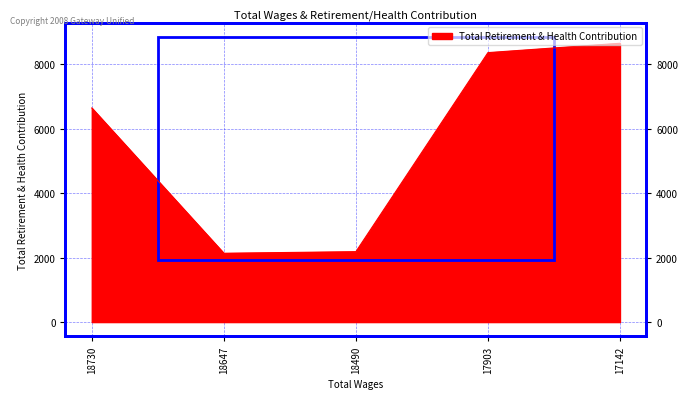

Does the chart have visible grid lines?

Yes